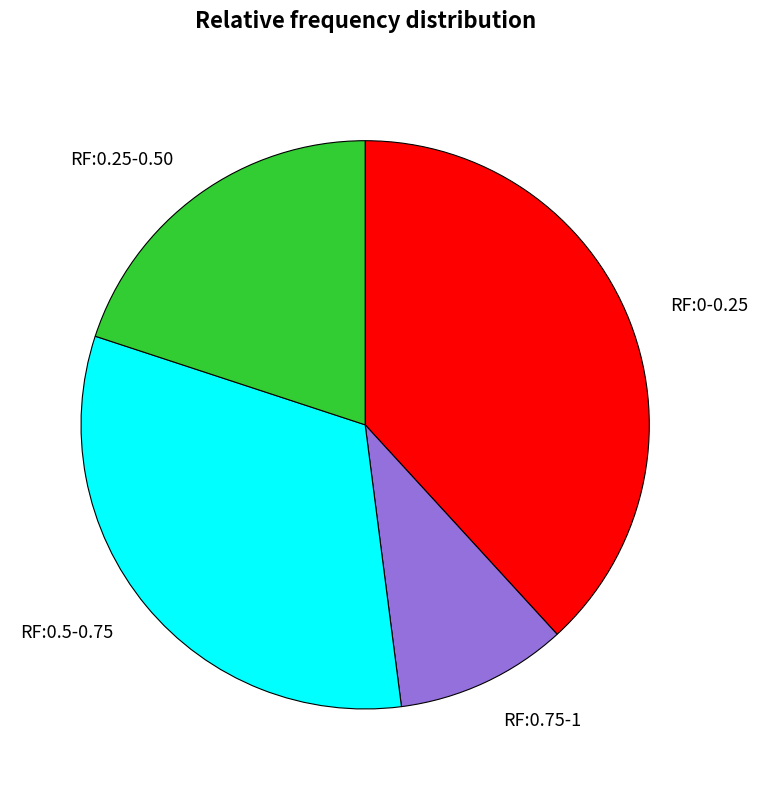

Count the number of slices in the pie.

4